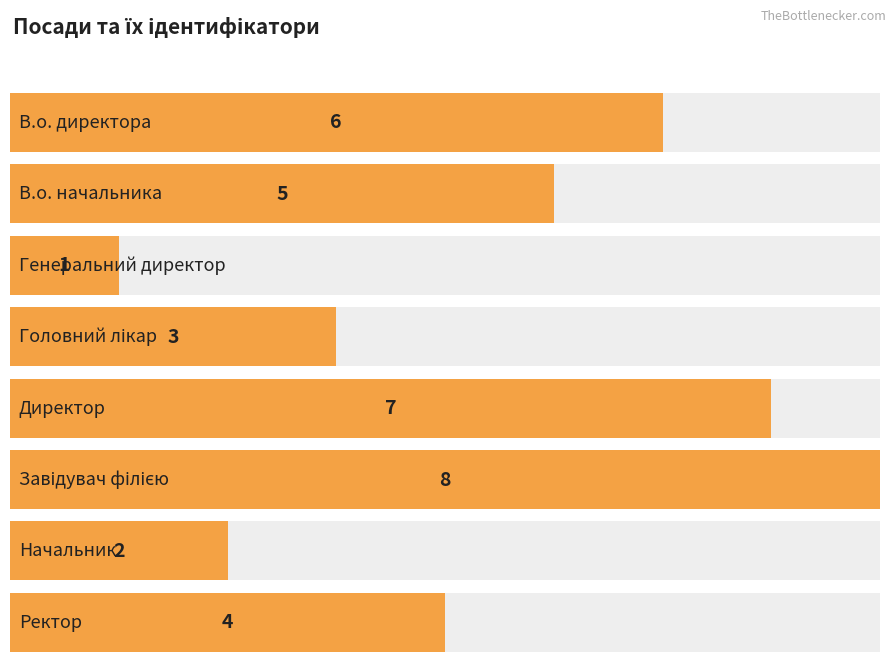

Reading left to right, transcribe all the data shown in this chart.

В.о. директора=6	В.о. начальника=5	Генеральний директор=1	Головний лікар=3	Директор=7	Завідувач філією=8	Начальник=2	Ректор=4